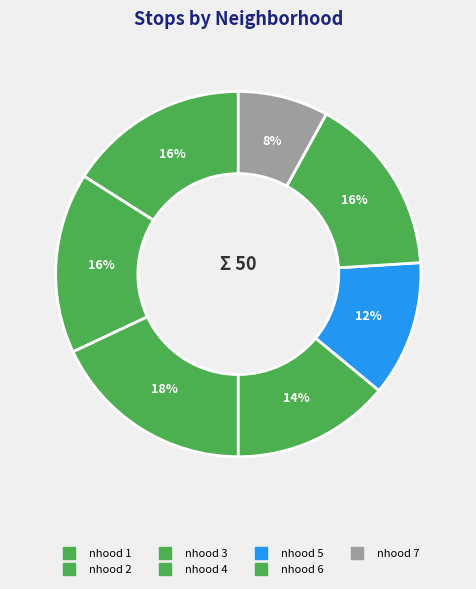

How many slices are in this pie chart?

7